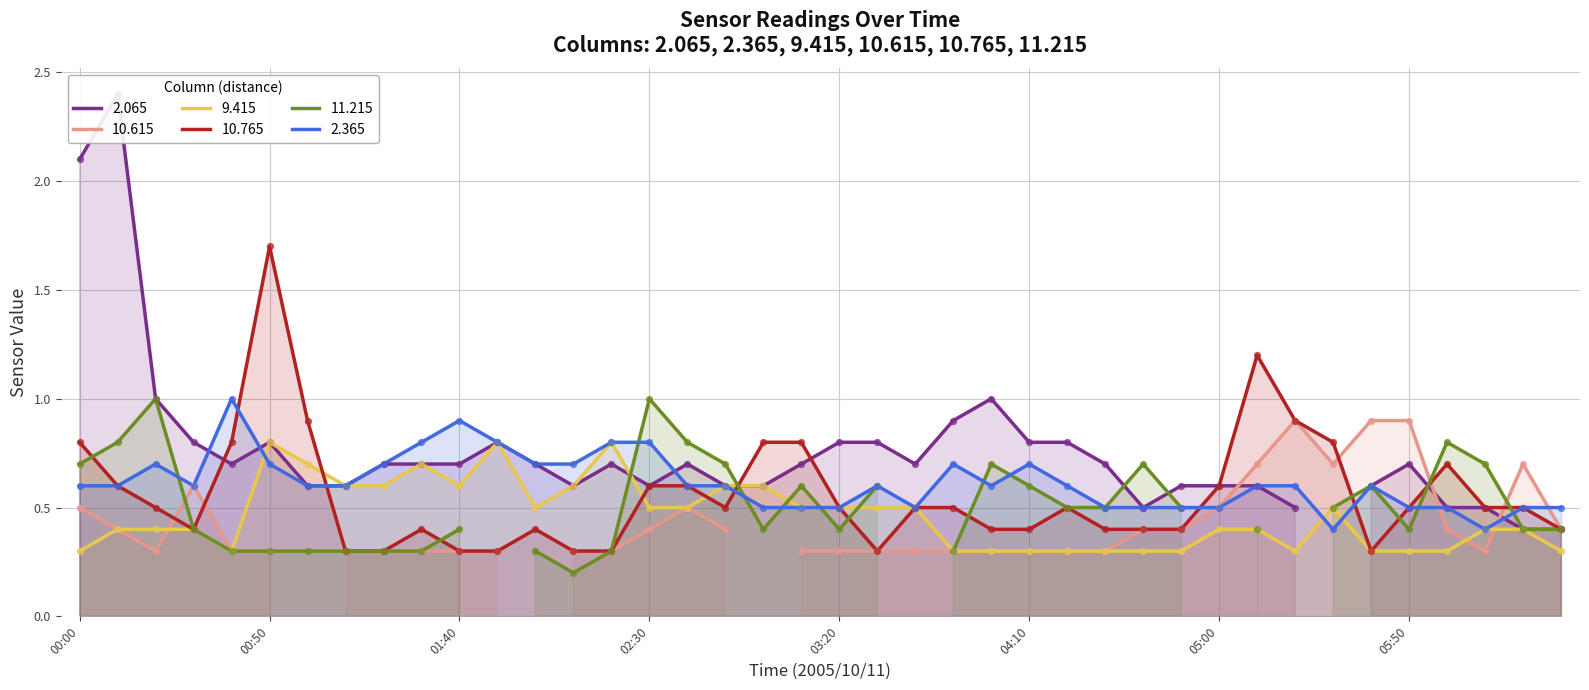

Is it true that 9.415 equals 0.2 at 05:50?

False